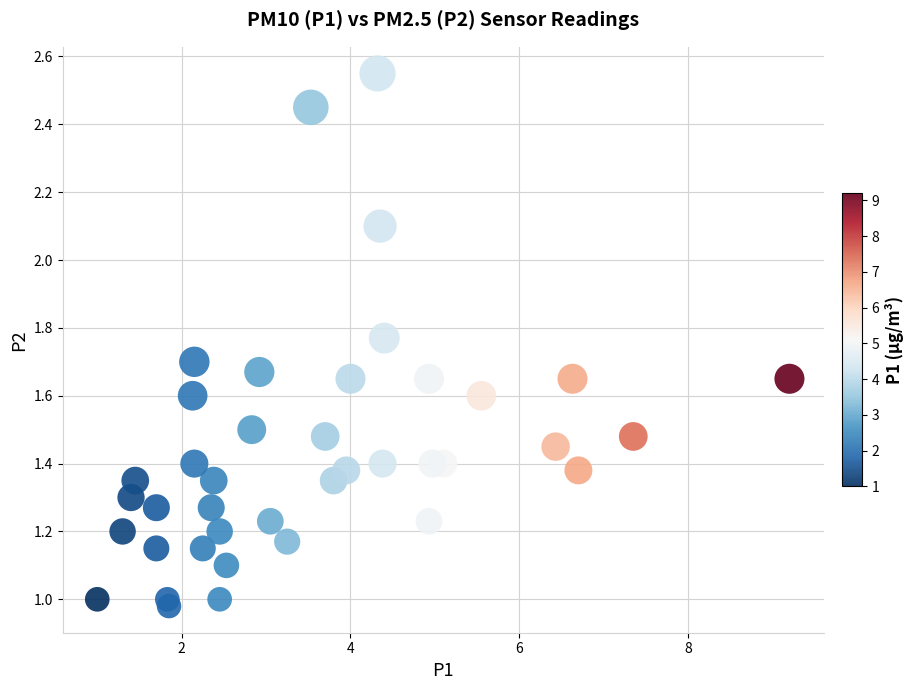

What is the range of X values (max minus min)?

8.2